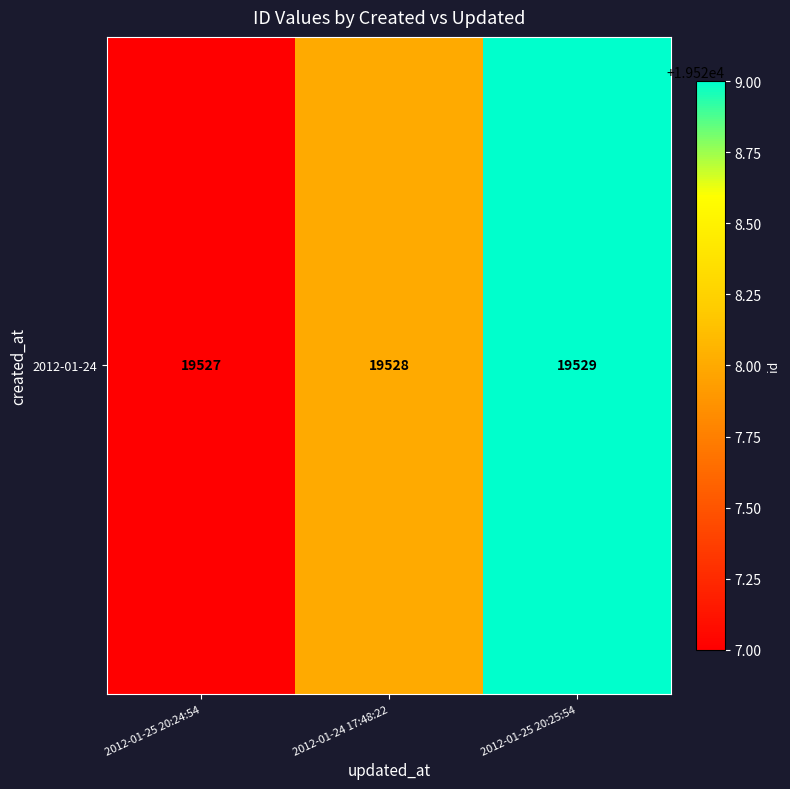

Reading left to right, what are all the values shown in this chart?

2012-01-25 20:24:54=19527	2012-01-24 17:48:22=19528	2012-01-25 20:25:54=19529